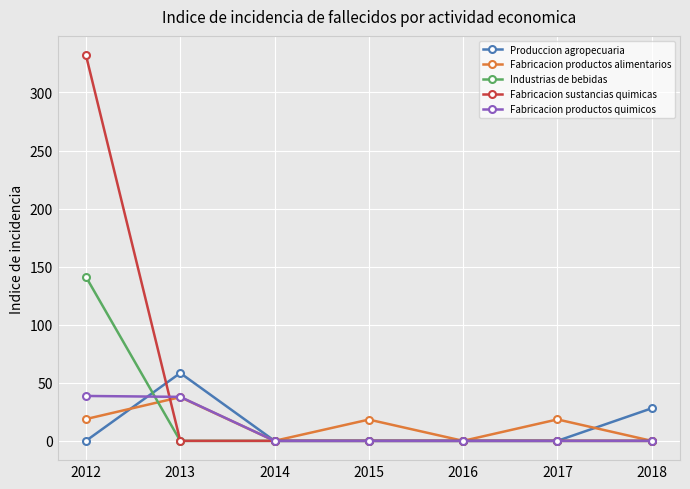

How many interior local valleys does the Fabricacion productos alimentarios series have?

2